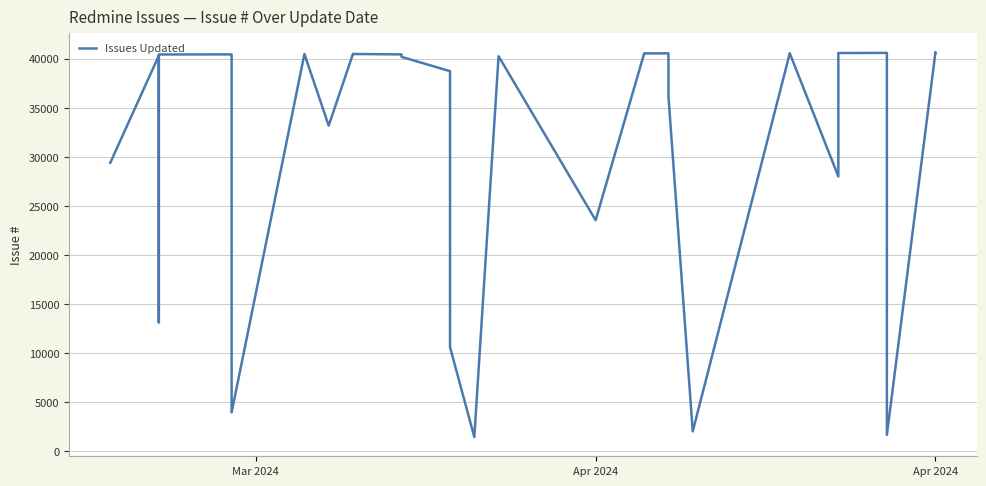

How many series are shown in this chart?

1